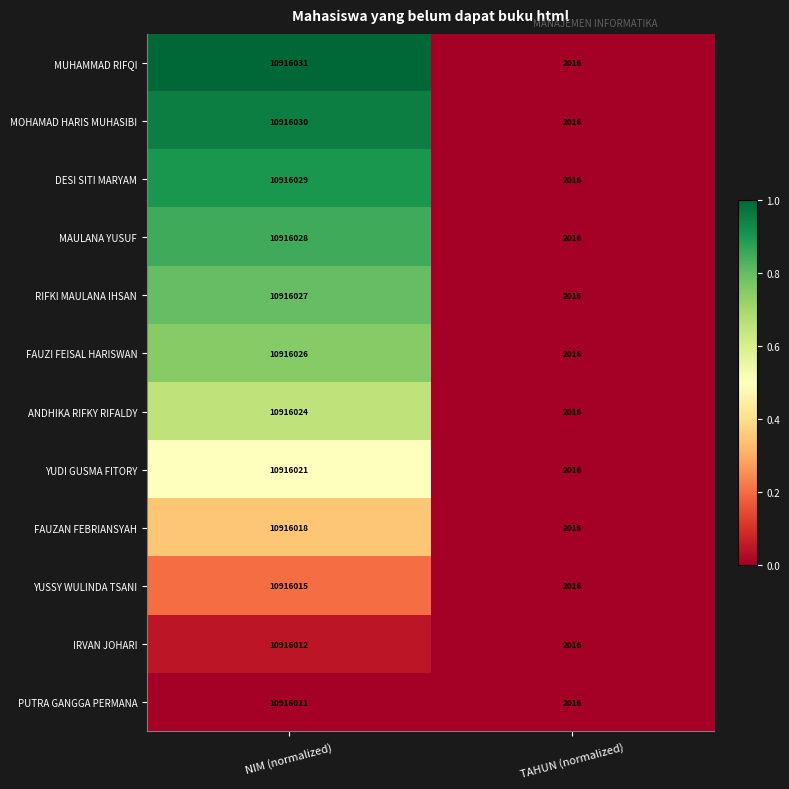

At which category is the sum across all series the highest?

NIM (normalized)